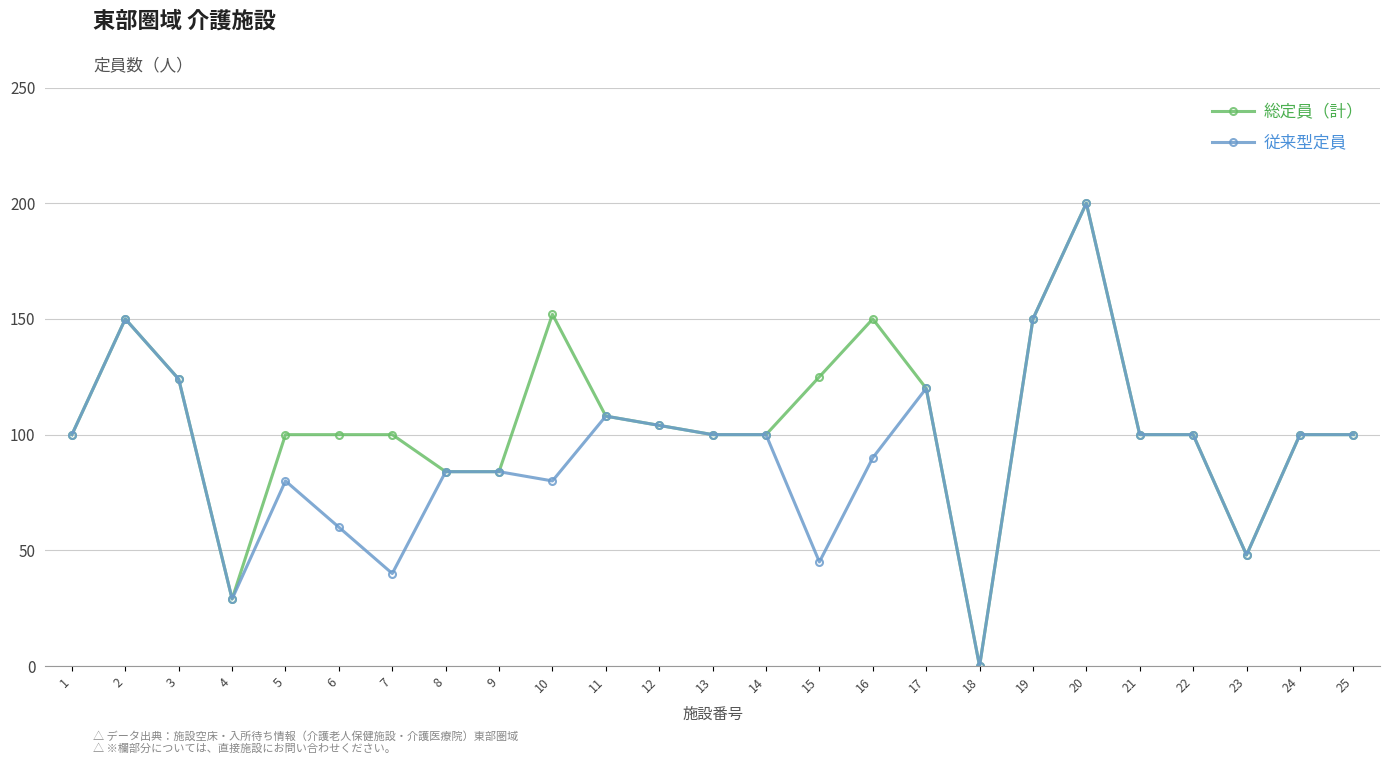

What is the value of the 従来型定員 point at the 13th from the left?

100